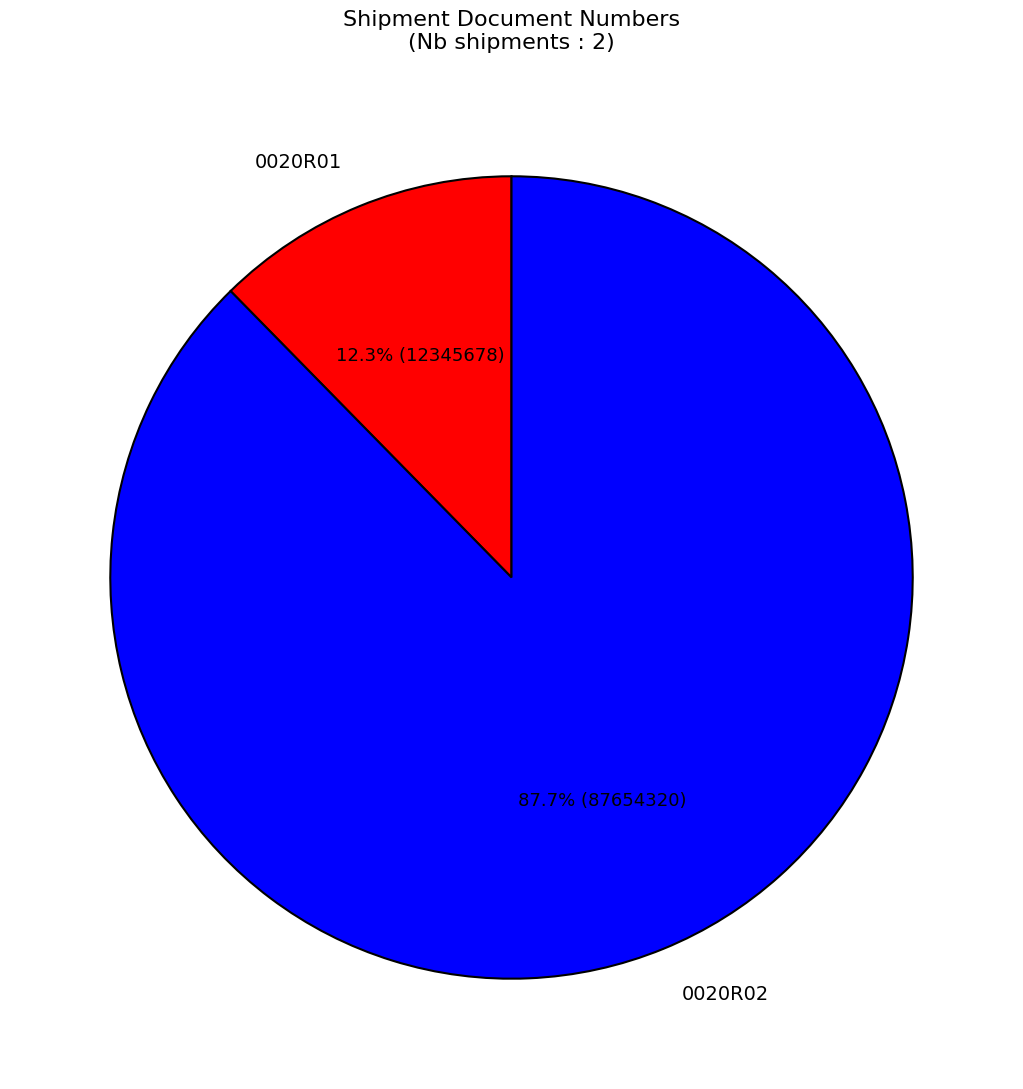

What percentage is the 0020R01 slice, to the nearest percent?

12%